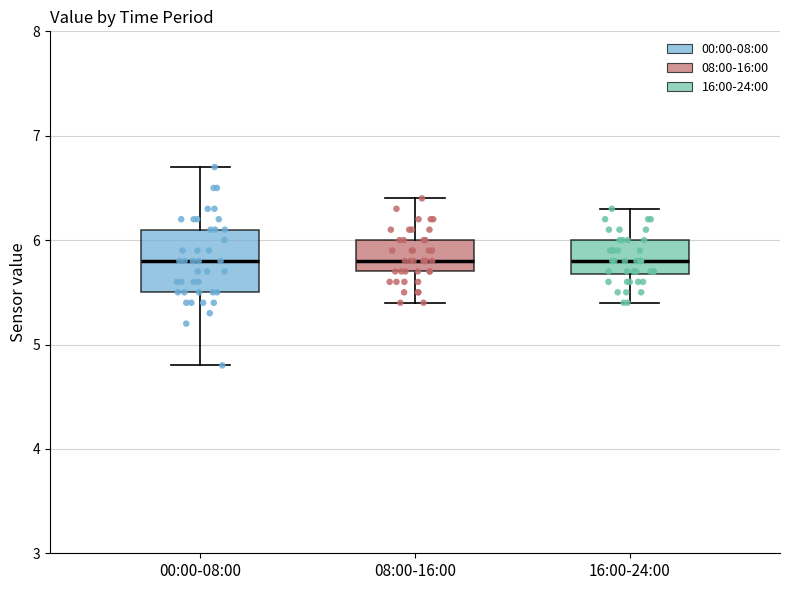

Where does the upper whisker of the box for 00:00-08:00 end on the y-axis? The values are not printed on the chart, so give them approximately, as read against the axis.

6.7